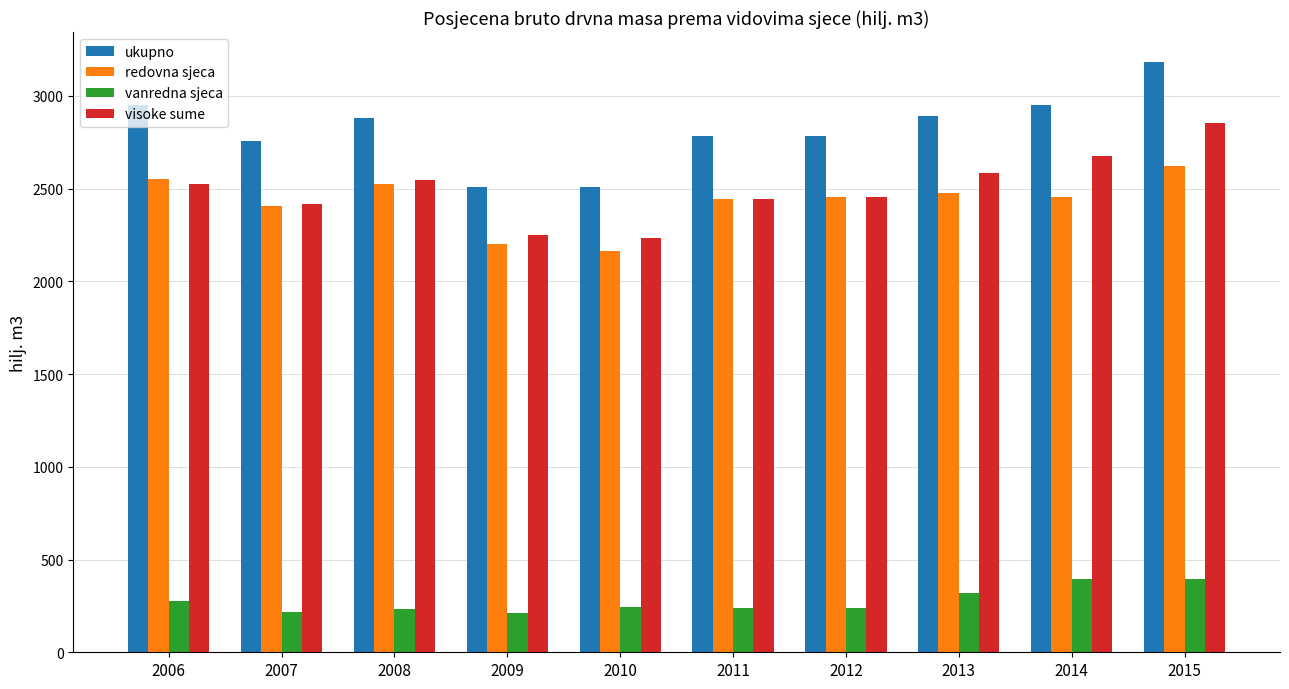

The ukupno series shows 2881 at 2008. True or false?

True